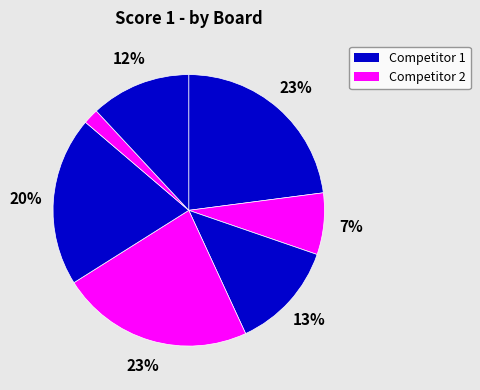

To the nearest percent, what is the difference between the largest and smallest slice percentages?

21%